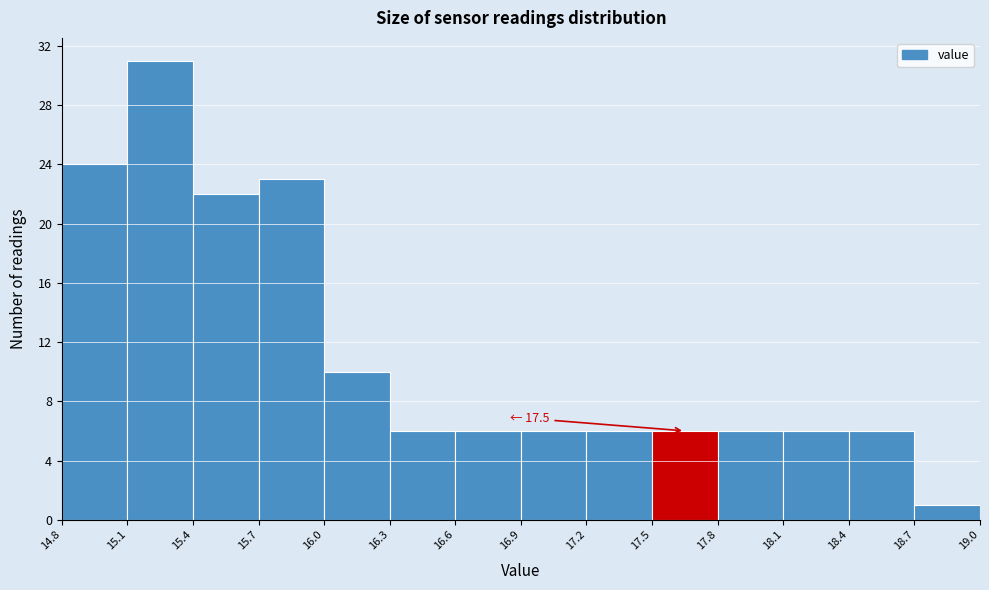

Over which range of the x-axis is the bar tallest?

15.1 to 15.4